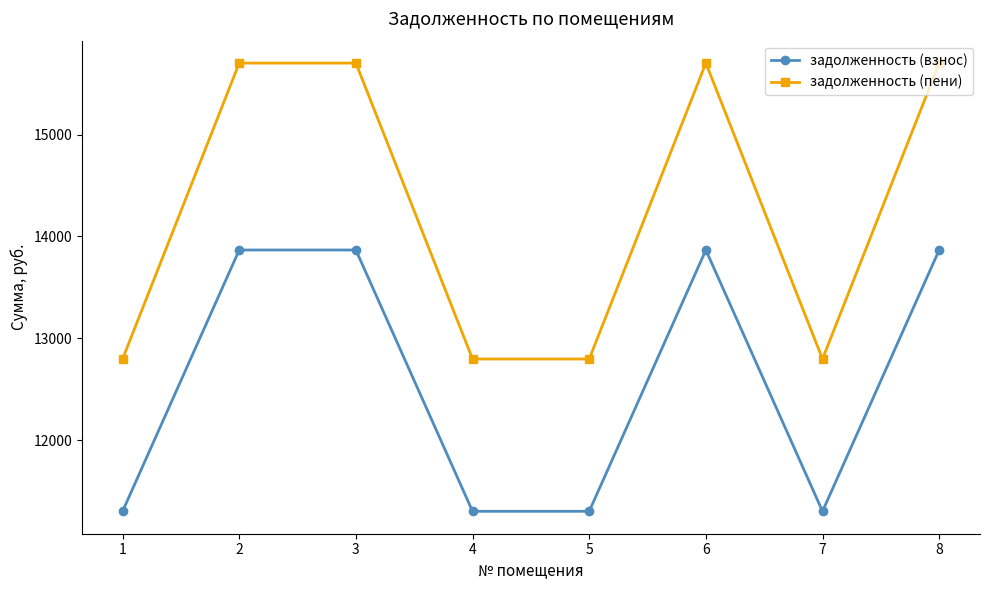

What is the value of the задолженность (пени) point at the 3rd from the left?

15704.3